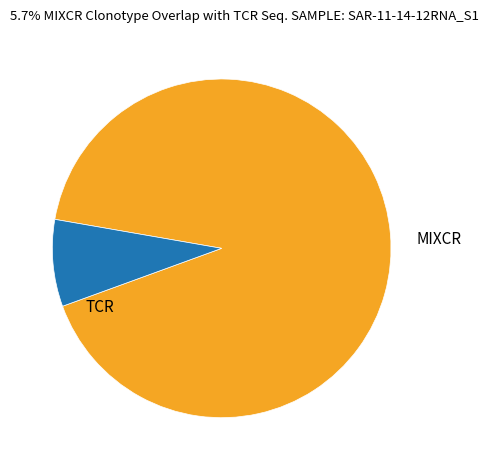

Is there a majority slice in this chart?

Yes